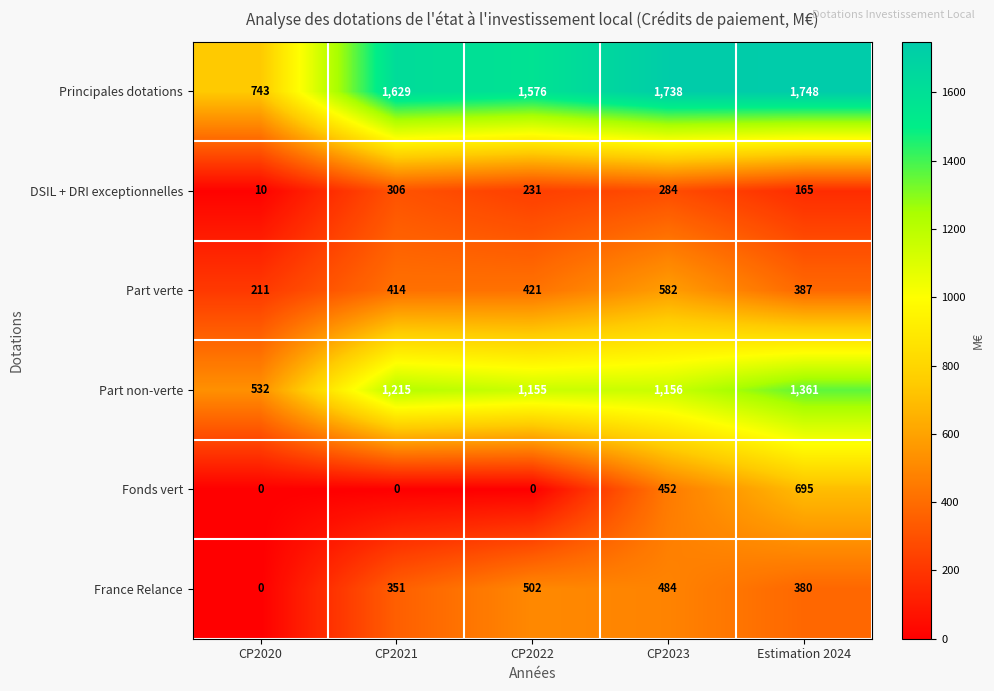

Which category has the highest value across all series?

Estimation 2024